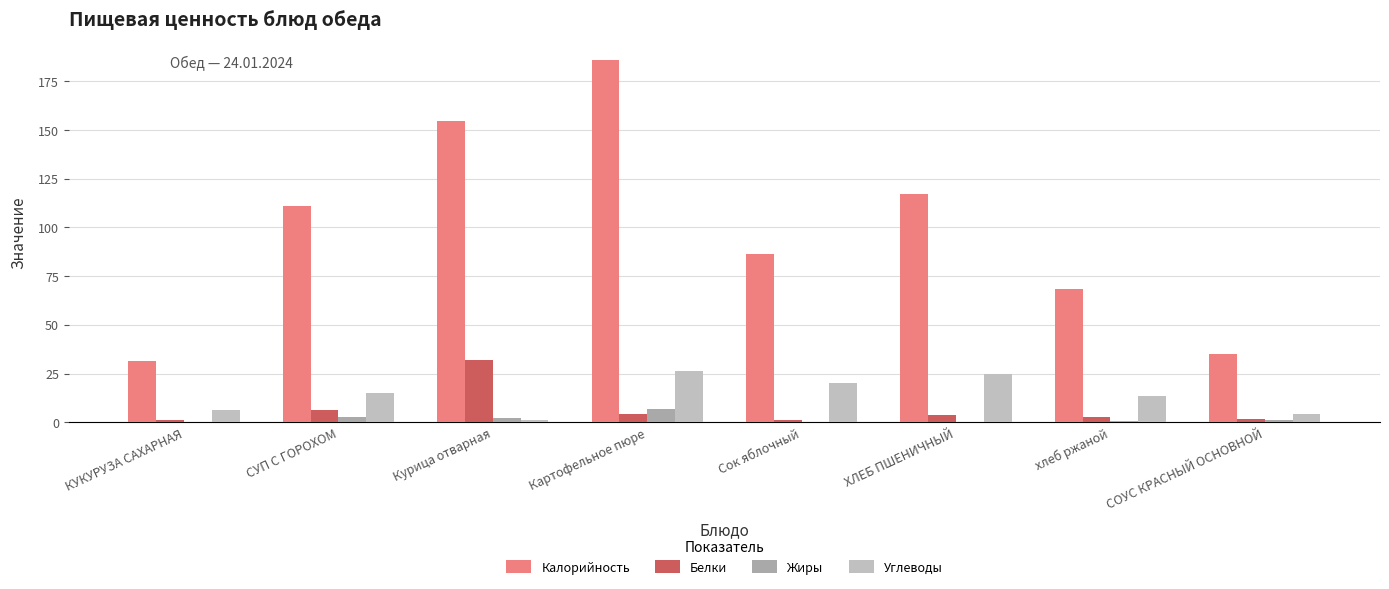

Does the chart contain stacked bars?

No